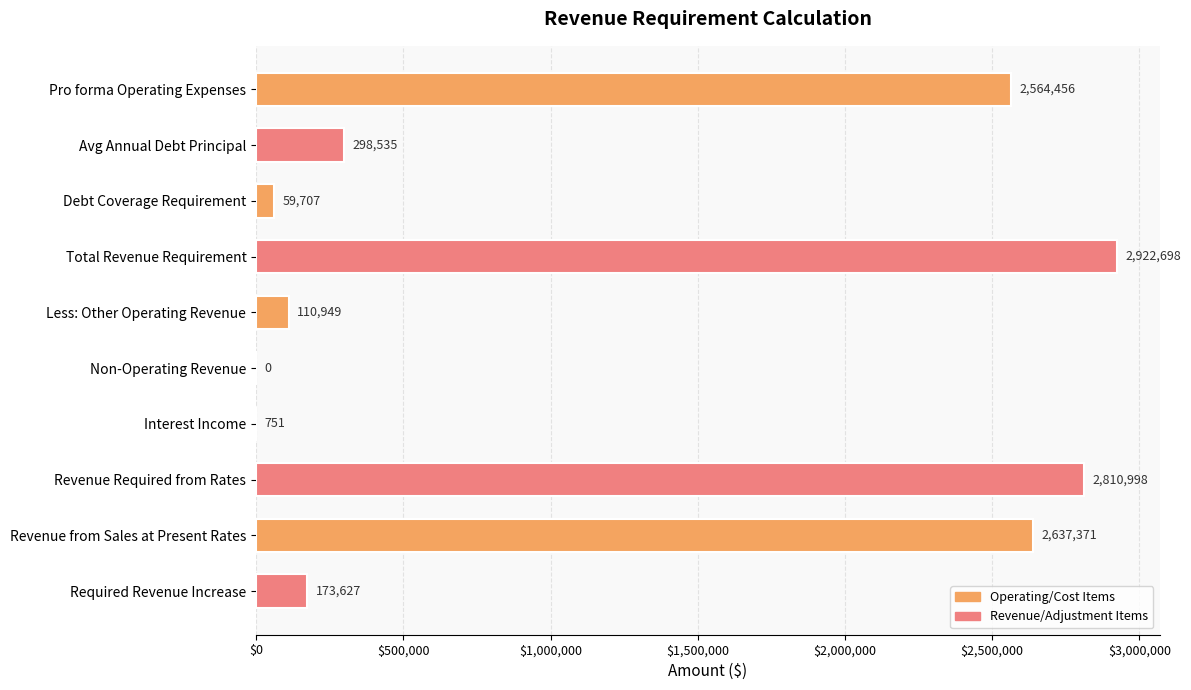

What is the change in value from Debt Coverage Requirement to Interest Income?

-58956.0